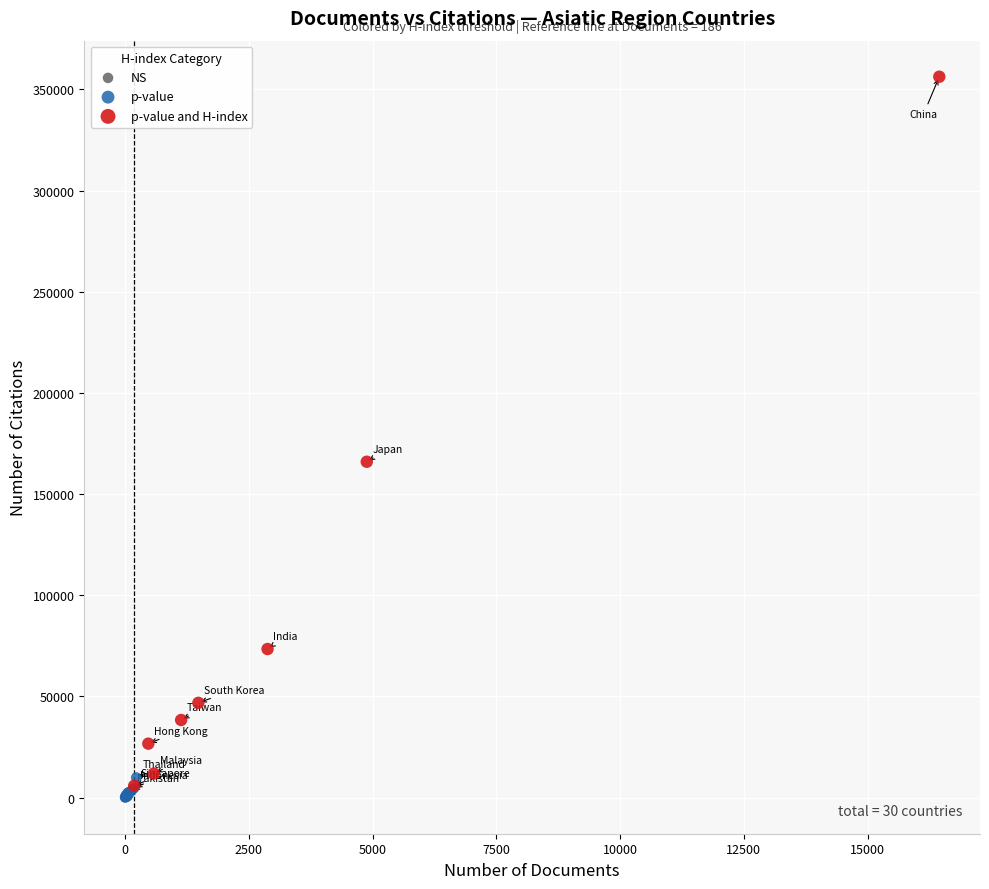

Which series contains the highest Y value?

p-value and H-index